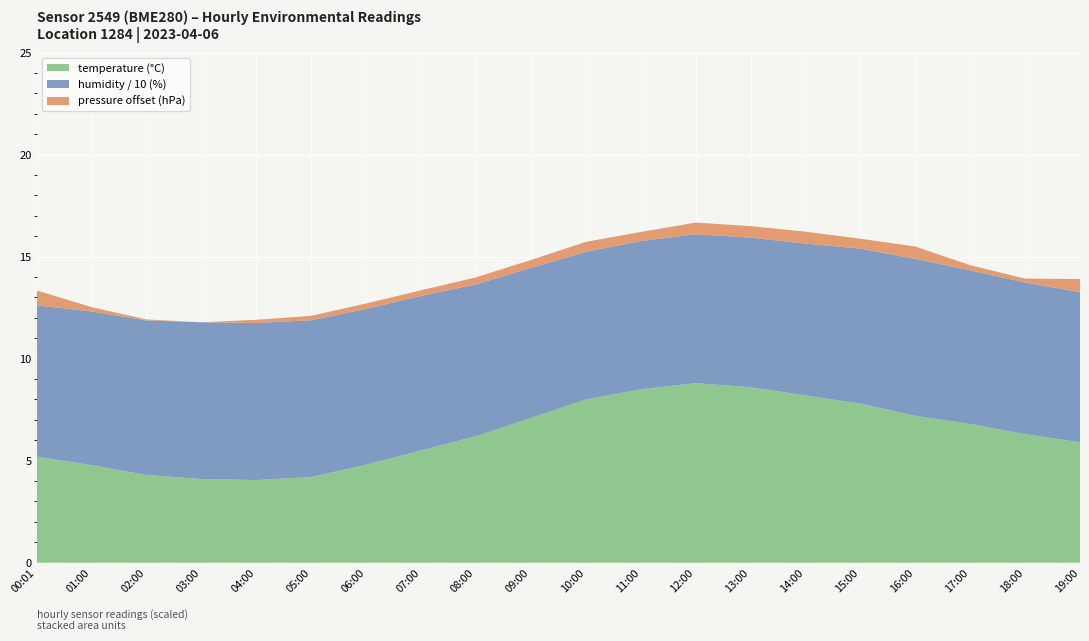

Reading right to left, transcribe all the data shown in this chart.

temperature: 5.9	6.3	6.8	7.2	7.8	8.2	8.6	8.8	8.5	8.0	7.1	6.2	5.5	4.8	4.2	4.0	4.1	4.3	4.8	5.2
humidity: 73.7	74.3	75.3	76.9	76.0	74.4	73.4	73.0	72.7	72.4	73.5	74.4	75.8	76.4	76.9	77.0	76.8	75.8	75.4	74.1
pressure_norm: 101266.6	101221.9	101228.0	101263.4	101250.8	101261.2	101258.8	101259.8	101246.9	101251.5	101241.4	101237.2	101230.0	101229.0	101224.2	101218.4	101202.8	101207.6	101223.8	101276.0